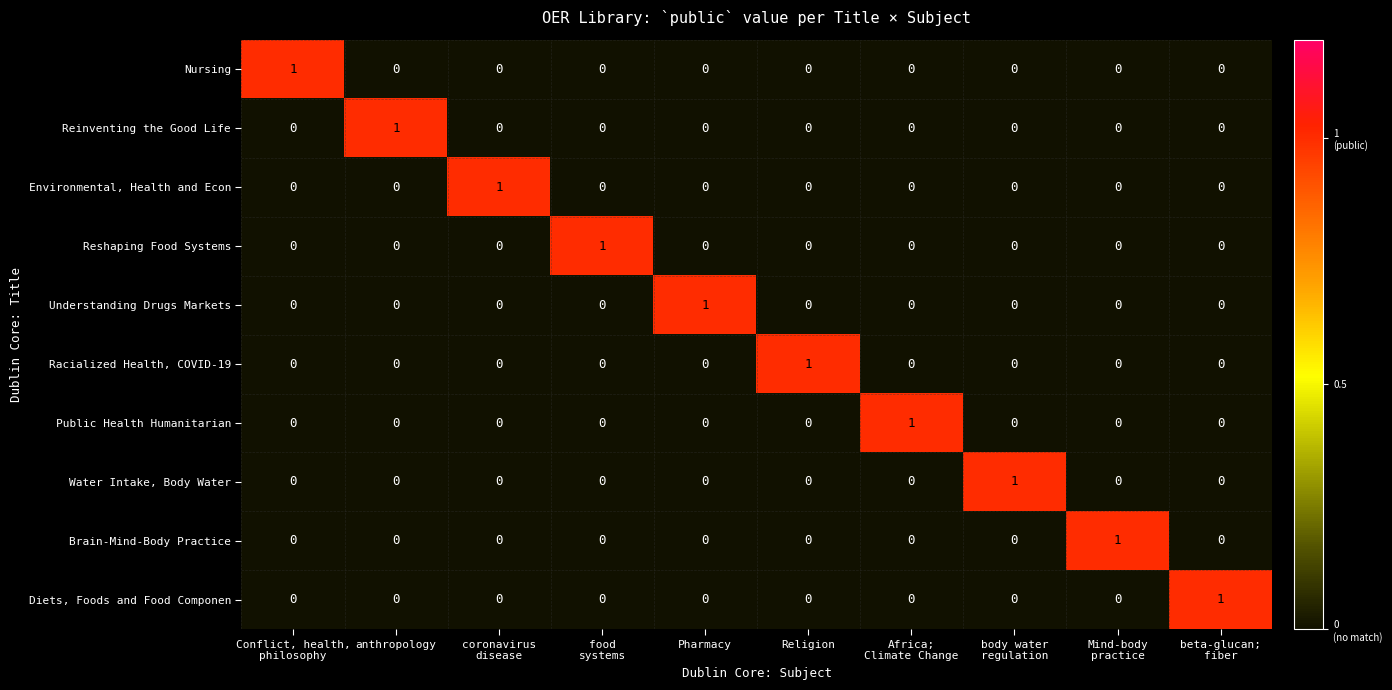

At how many categories does at least one series exceed 0?

10